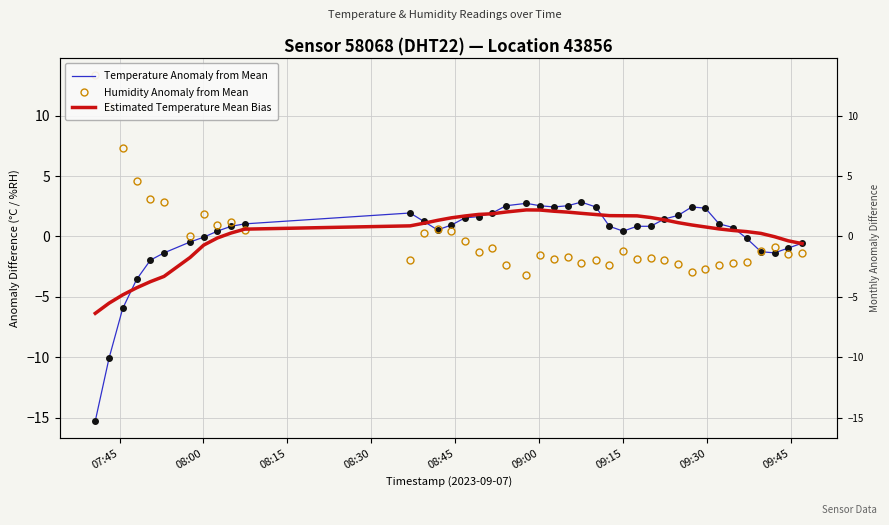

How many interior local peaks does the Temperature Anomaly from Mean series have?

4